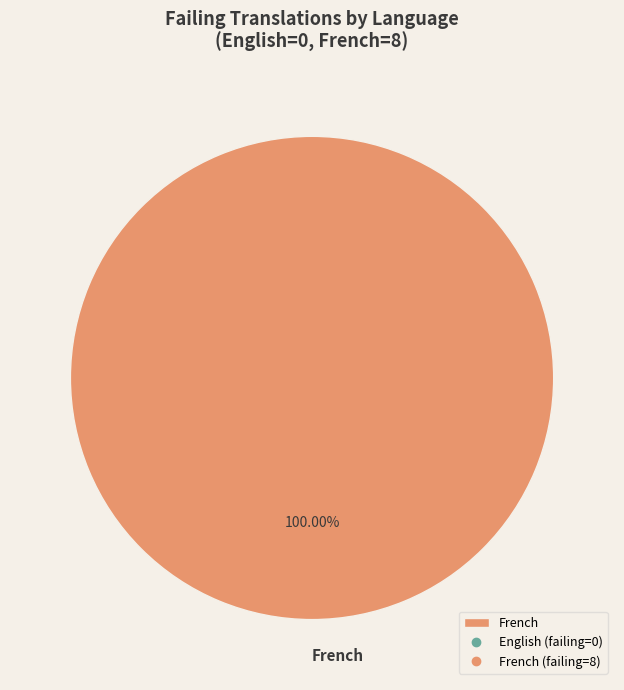

Is there any slice that represents more than half of the pie?

Yes